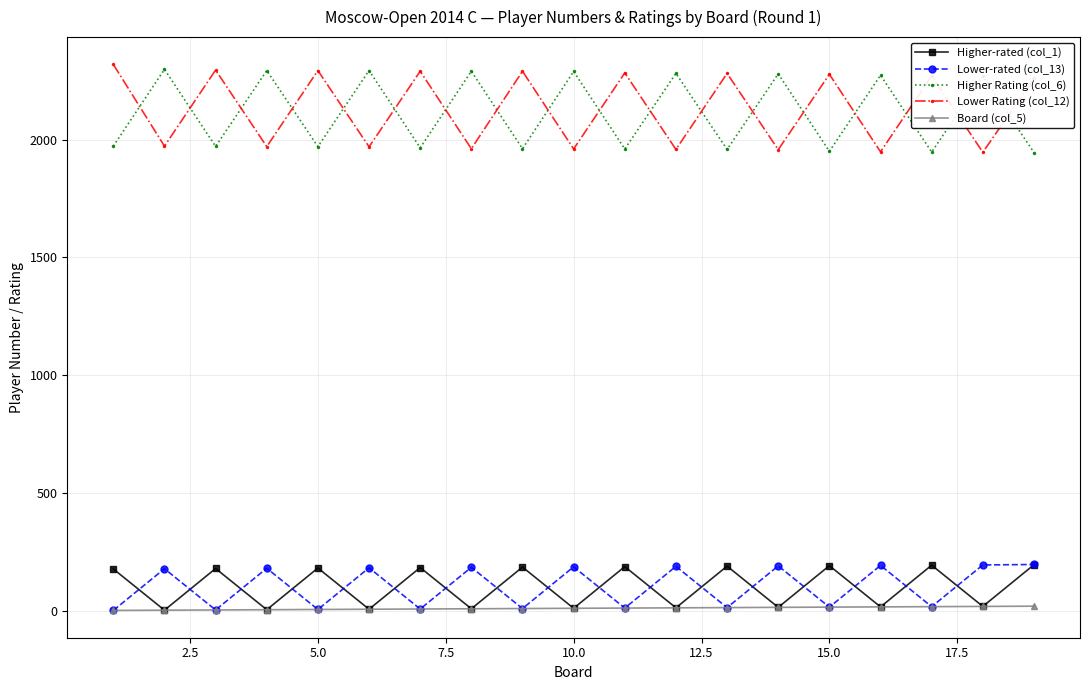

At how many categories does at least one series exceed 1359?

19